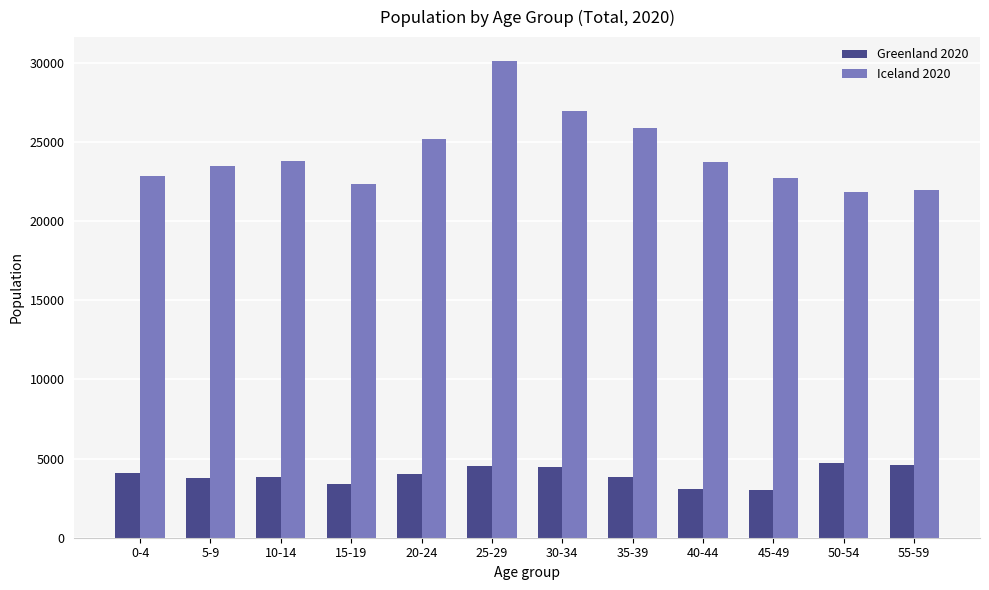

The value of Greenland 2020 at 0-4 is 7367. True or false?

False